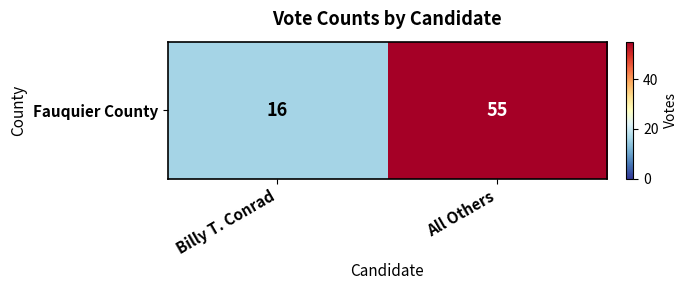

List the labels in order of value, smallest first.

Billy T. Conrad, All Others